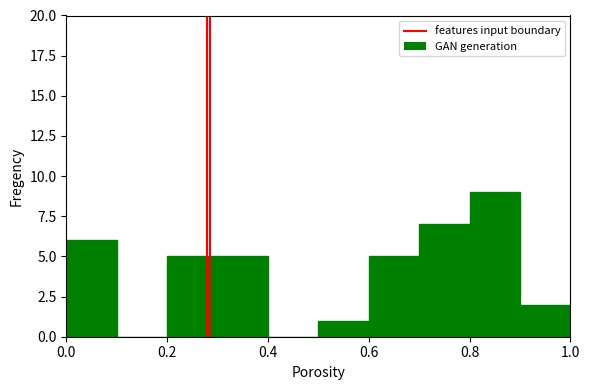

What is the height of the bar covering 0.6 to 0.7 on the x-axis? The values are not printed on the chart, so give them approximately, as read against the axis.

5